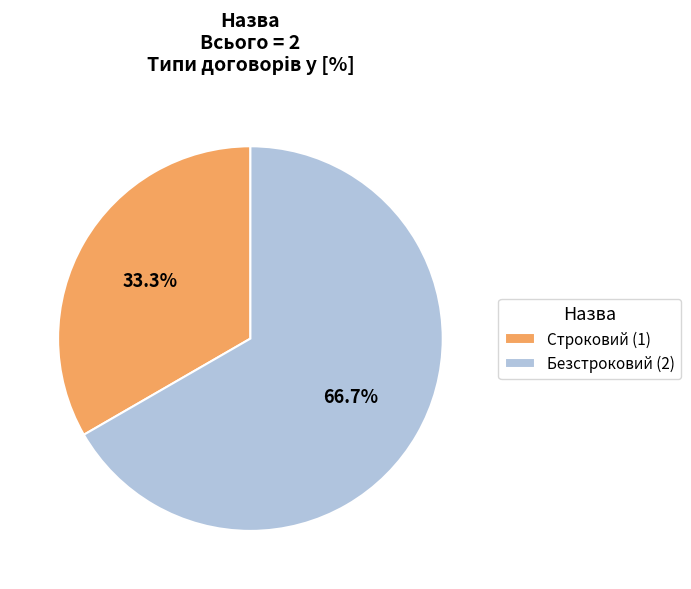

To the nearest percent, what portion does Безстроковий represent?

67%